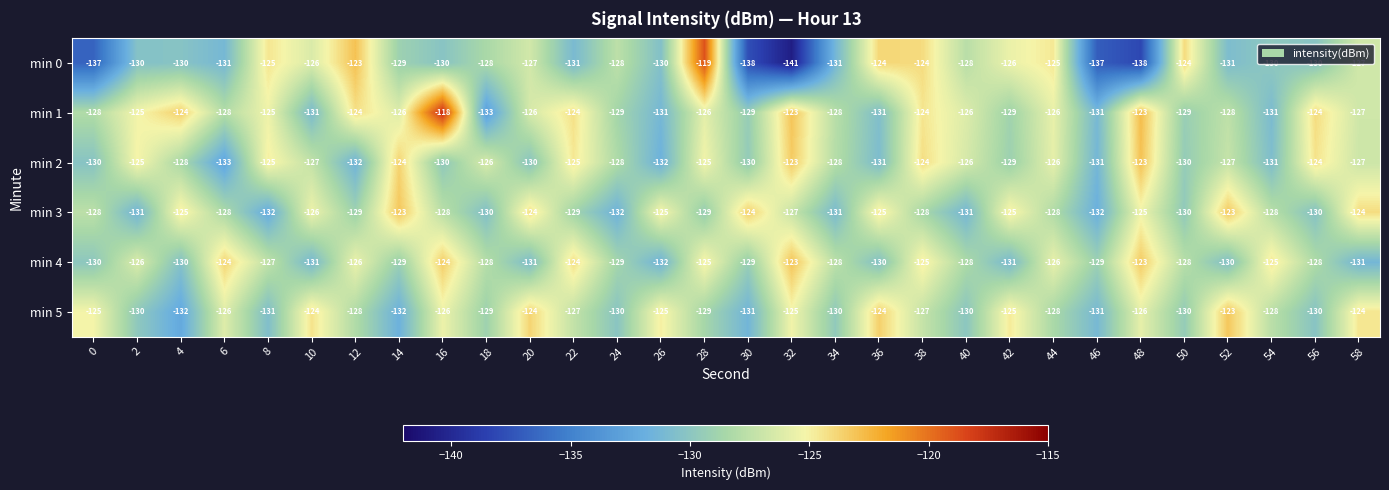

What is the spread (max minus min) of values at 22?

7